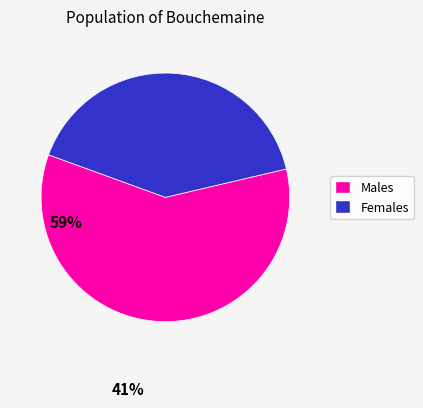

Does any single category account for the majority?

Yes